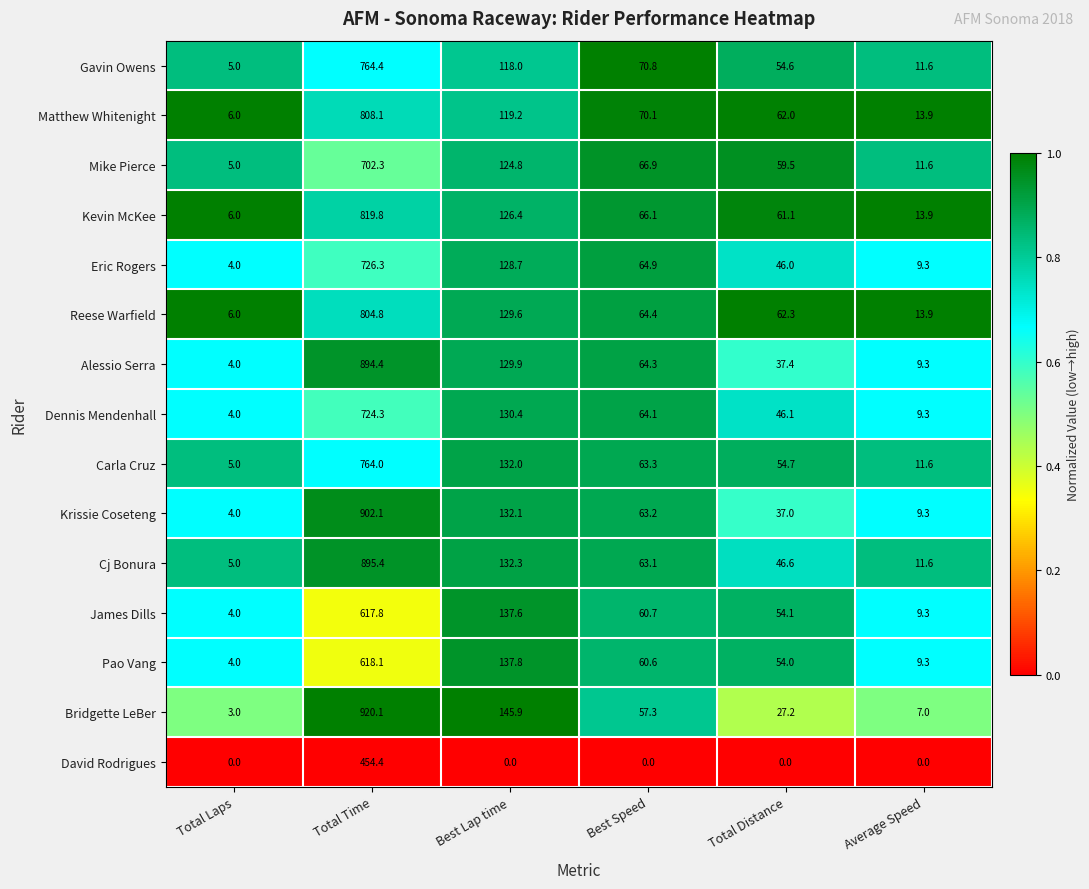

Count the number of data series in this chart.

15